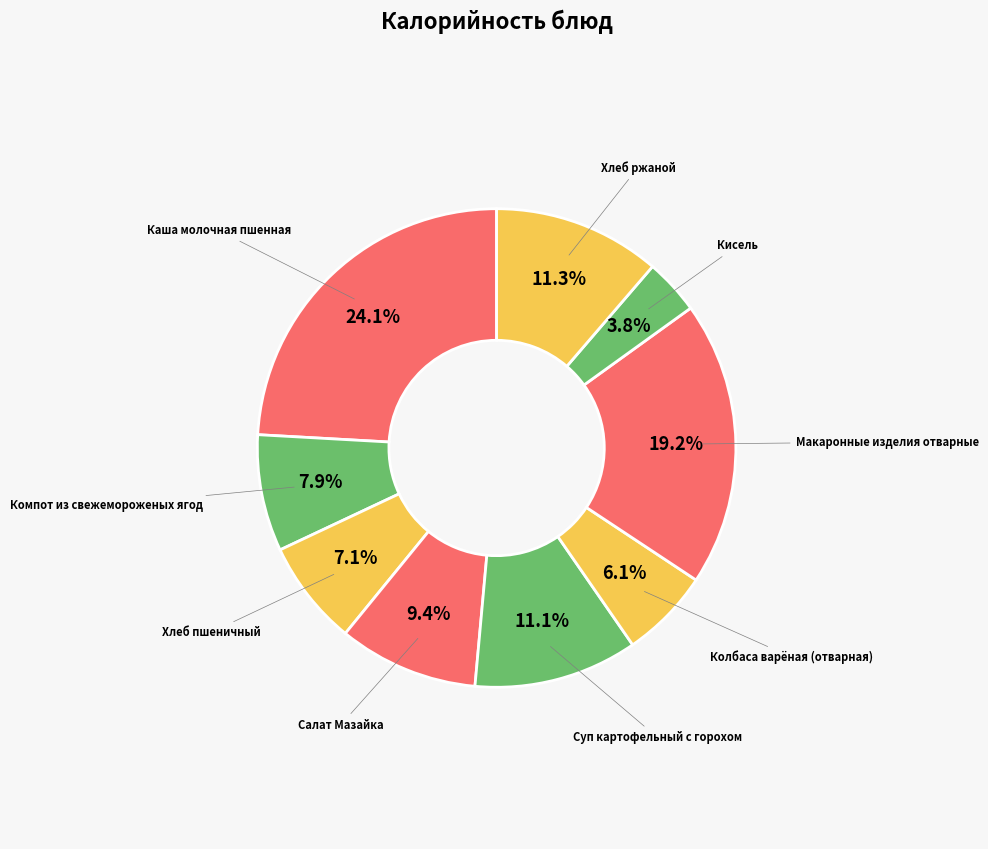

How many slices are in this pie chart?

9